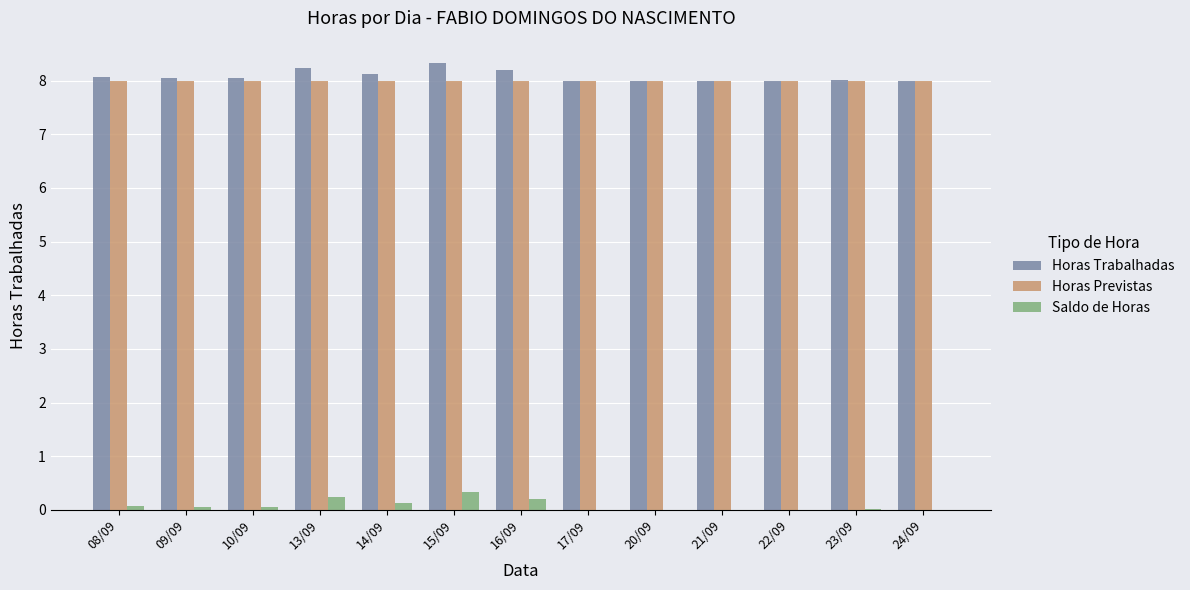

Is it true that Horas Previstas equals 8.0 at 23/09?

True